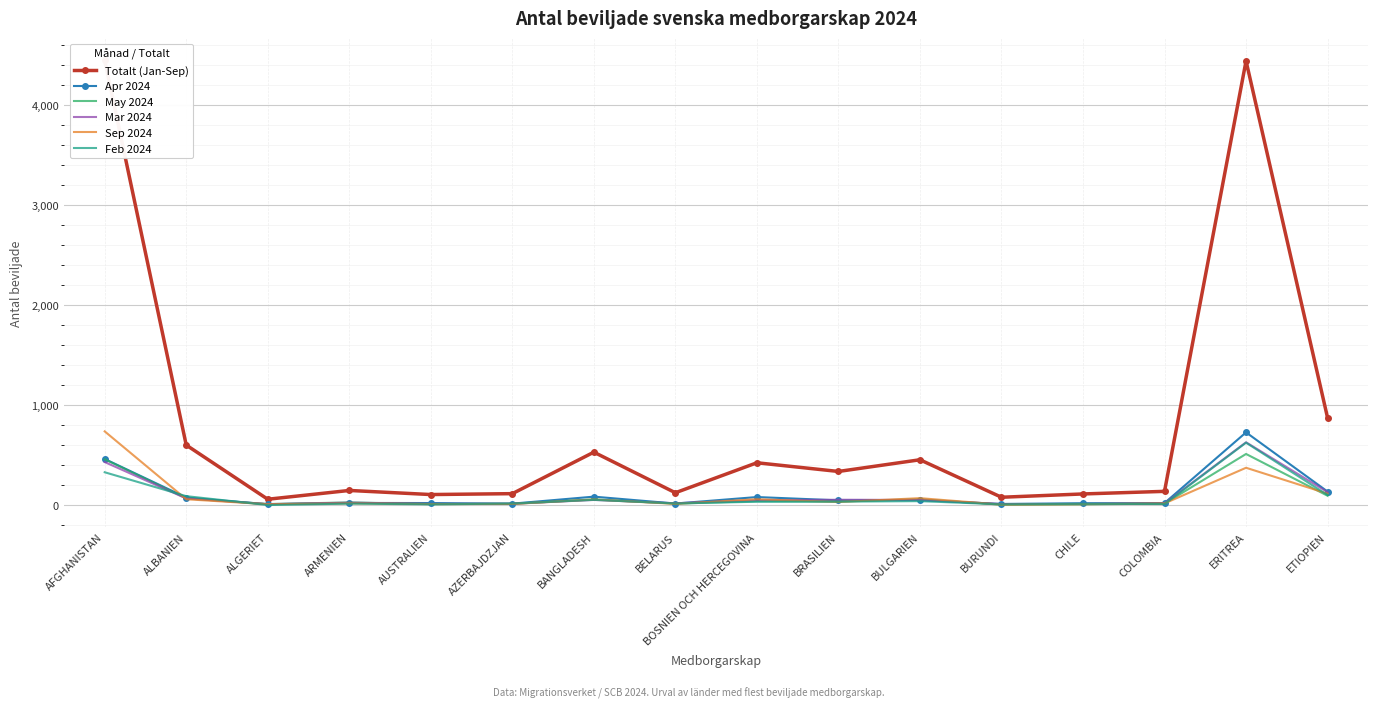

In Totalt (Jan-Sep), how many points are lower than both neighbors (excluding endpoints)?

5